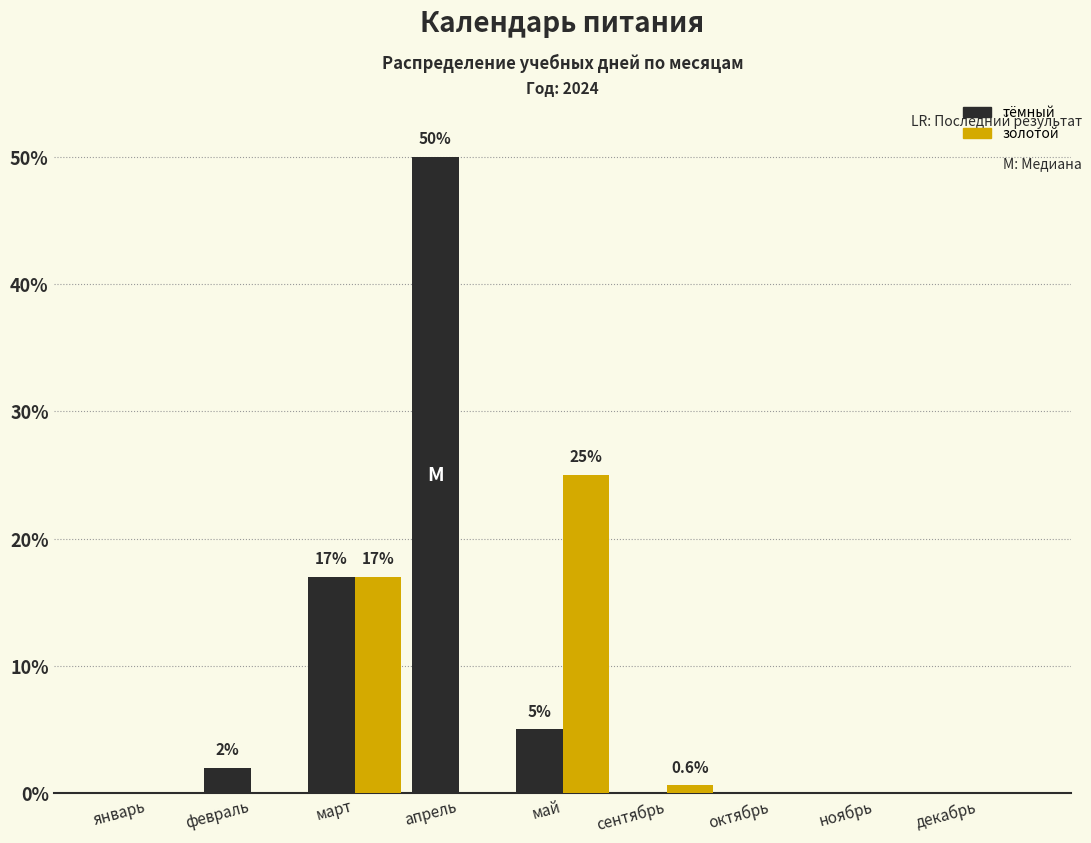

What is the sum of all золотой values?

42.6